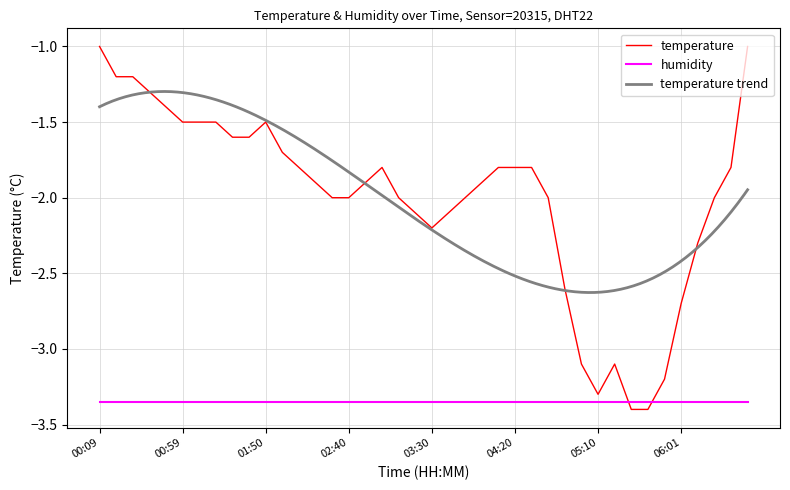

What is the value of the 39th point from the left?

-1.8